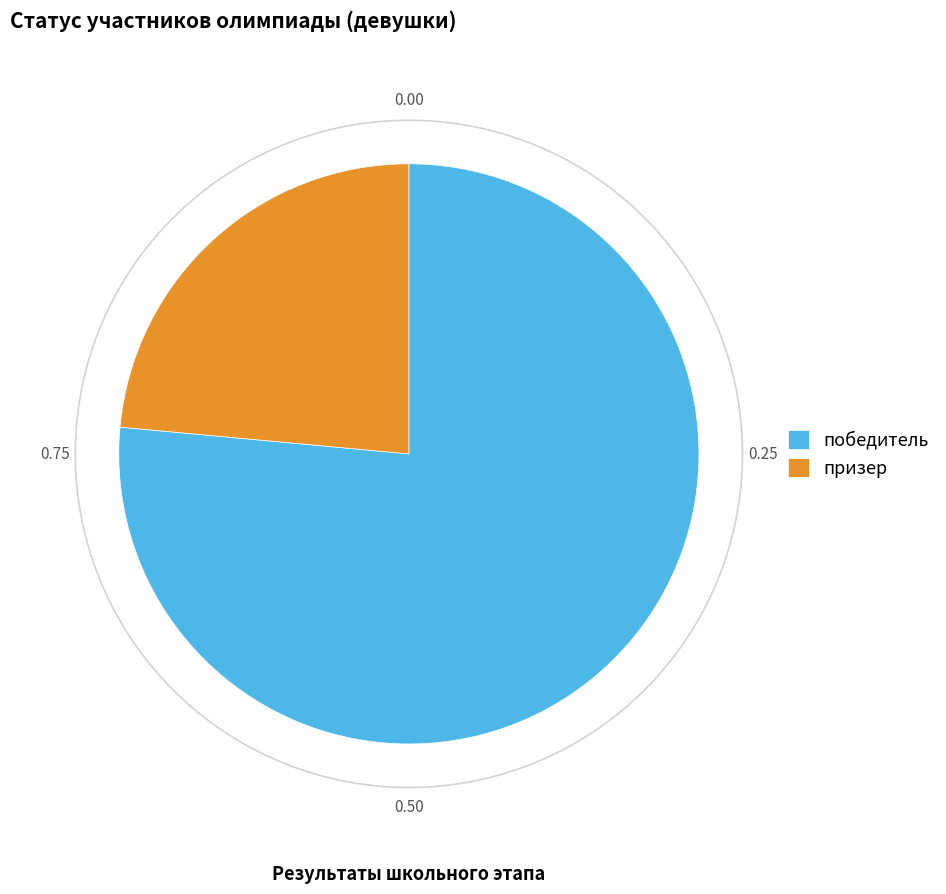

Combined, do победитель and призер account for over 50%?

Yes